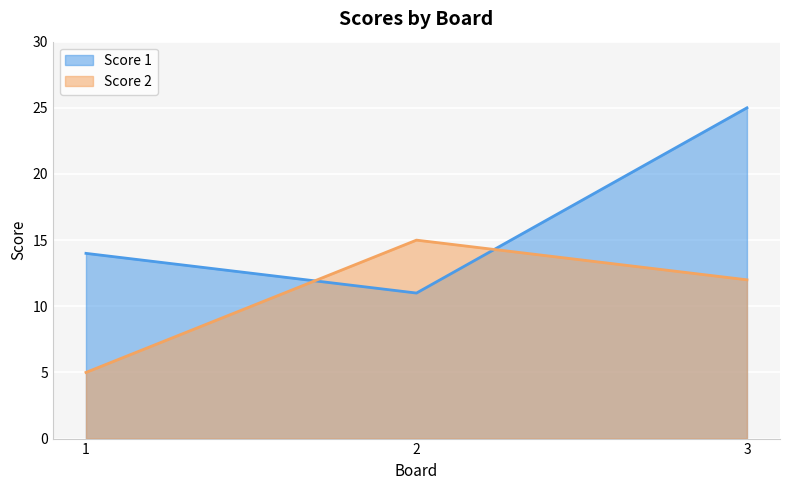

How many data points in Score 2 are above 12?

1